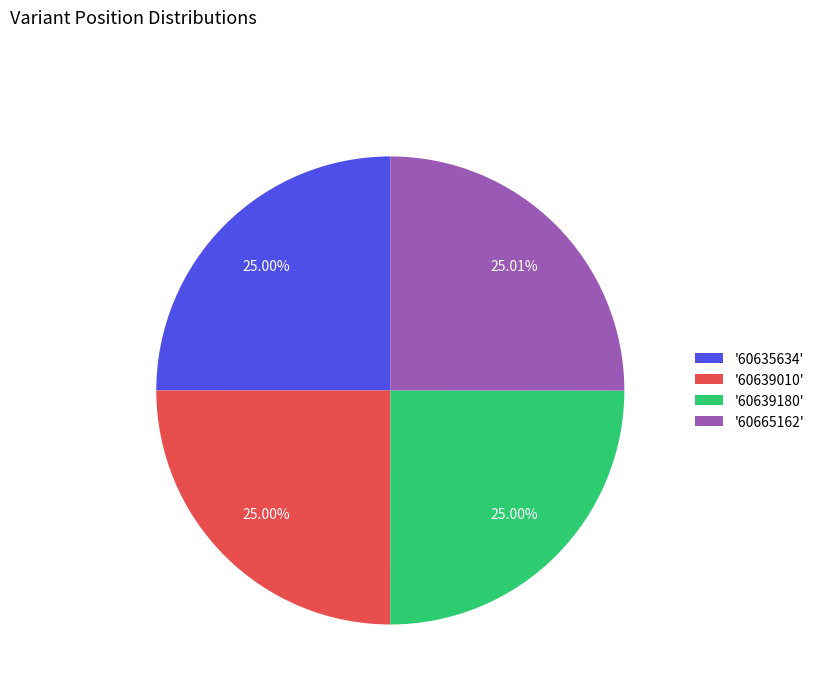

How many segments does this pie chart have?

4